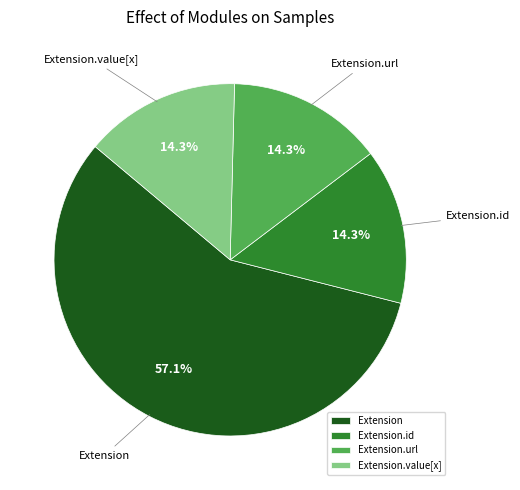

Does Extension represent more than half of the total?

Yes